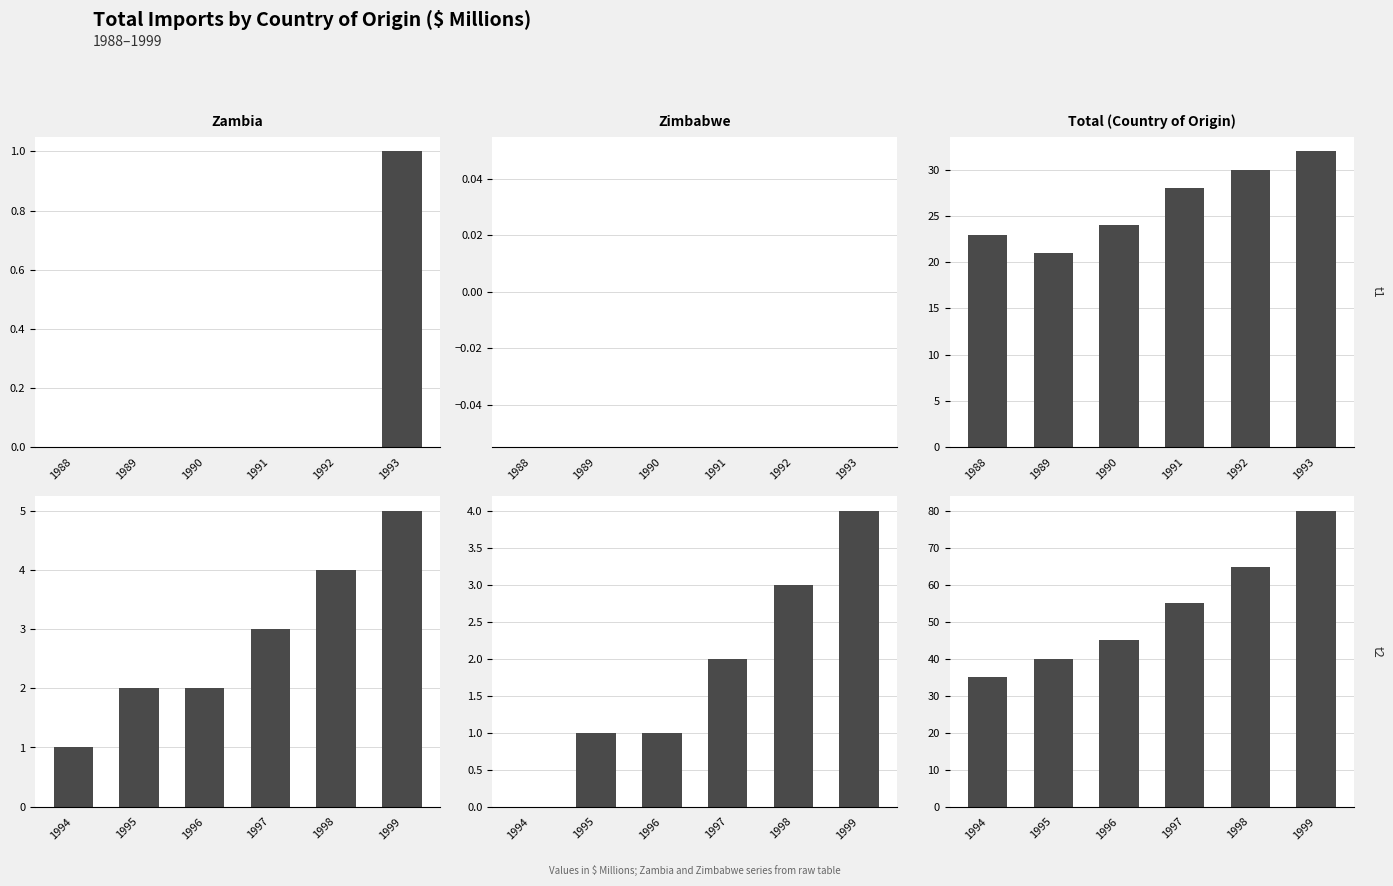

How many data points does each series have?

6